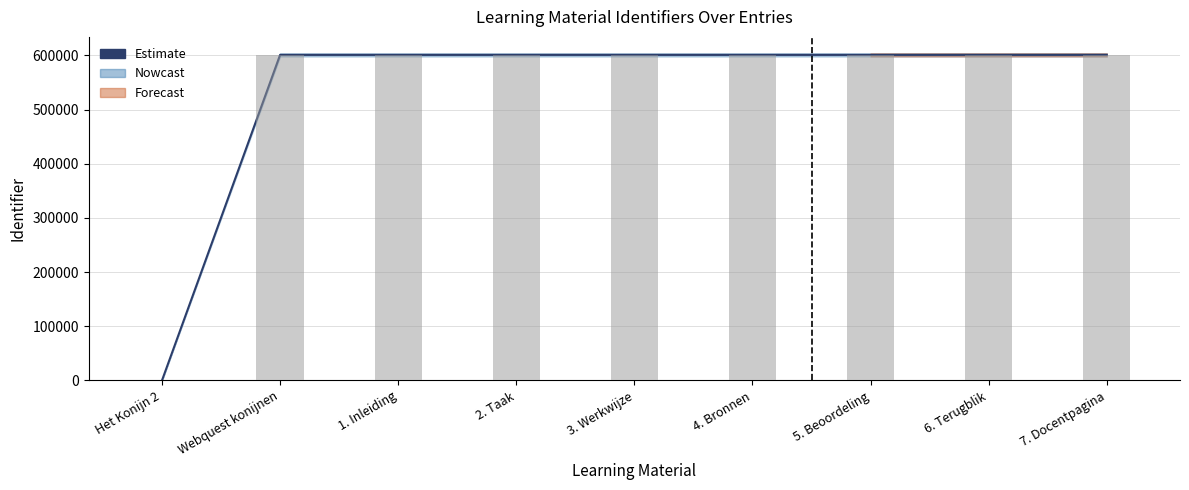

What is the value of the Identifier bar at the 3rd from the left?

601049